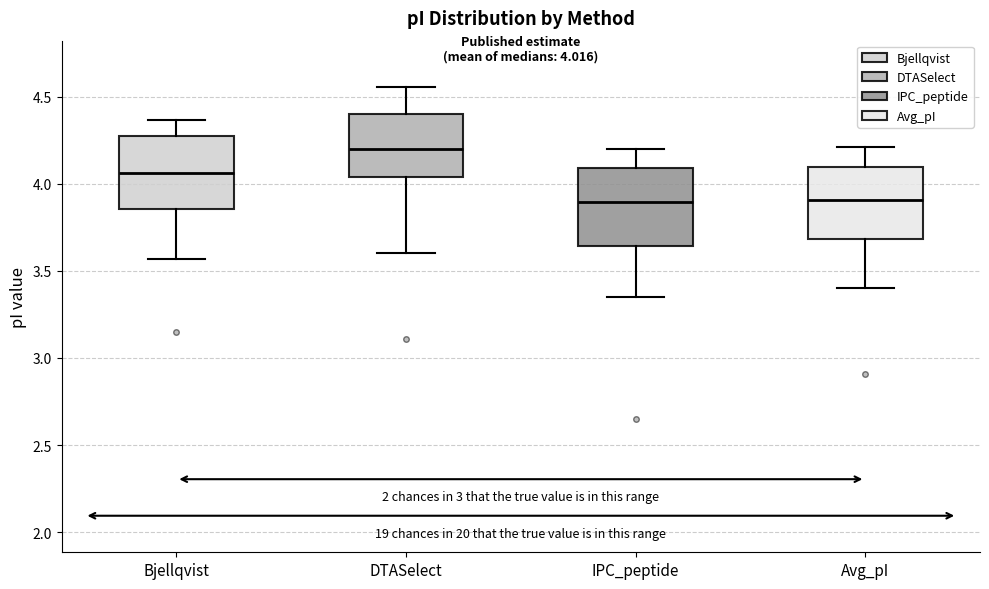

Which box has the highest median line?

DTASelect